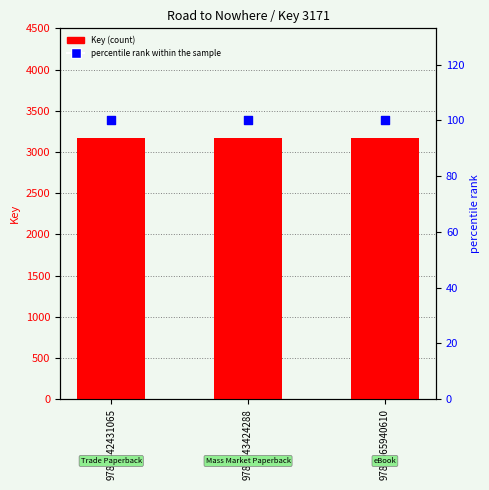

What is the total value across all series at 9780743424288?

3271